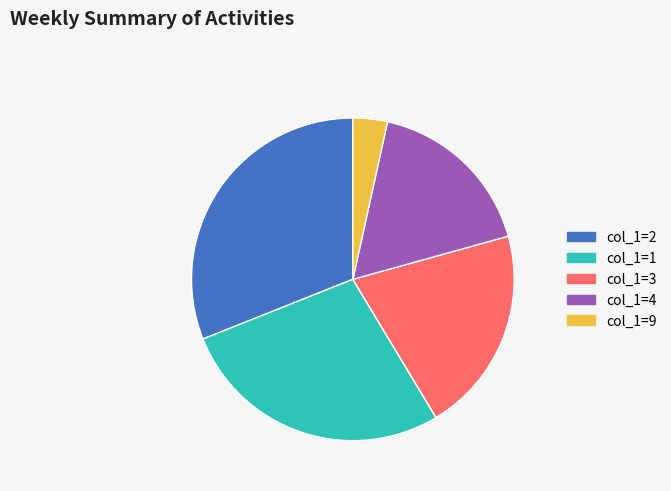

What is the ratio of the value at col_1=1 to the value at col_1=4?

1.6